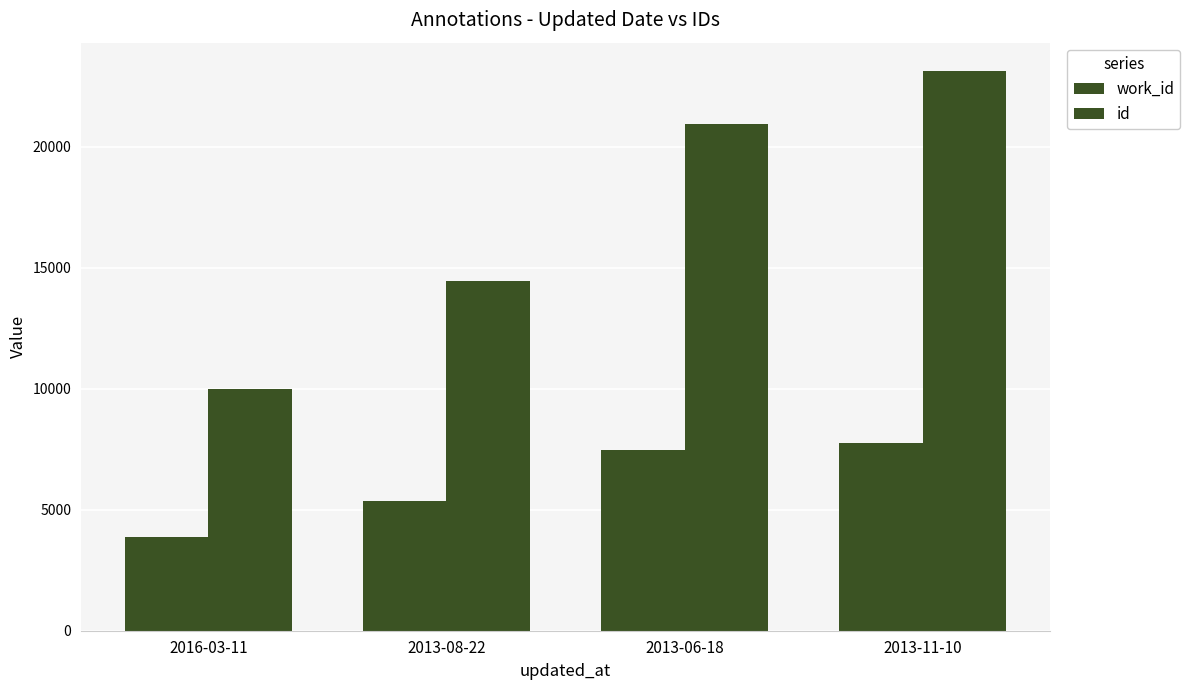

Reading left to right, extract all data points from this chart.

work_id: 2016-03-11=3866	2013-08-22=5381	2013-06-18=7475	2013-11-10=7750
id: 2016-03-11=10009	2013-08-22=14466	2013-06-18=20945	2013-11-10=23145